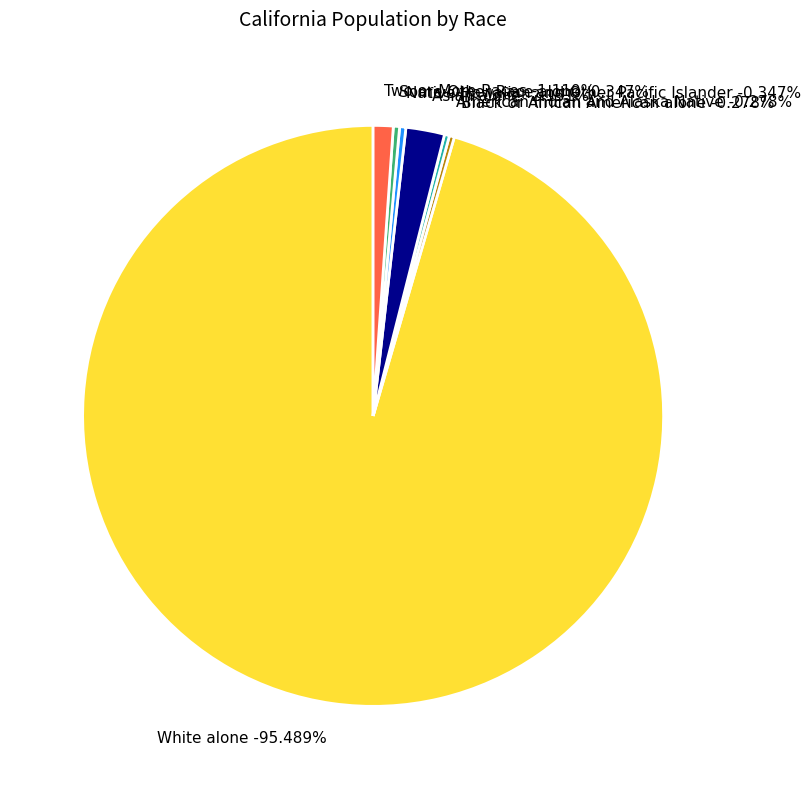

How many slices are in this pie chart?

7